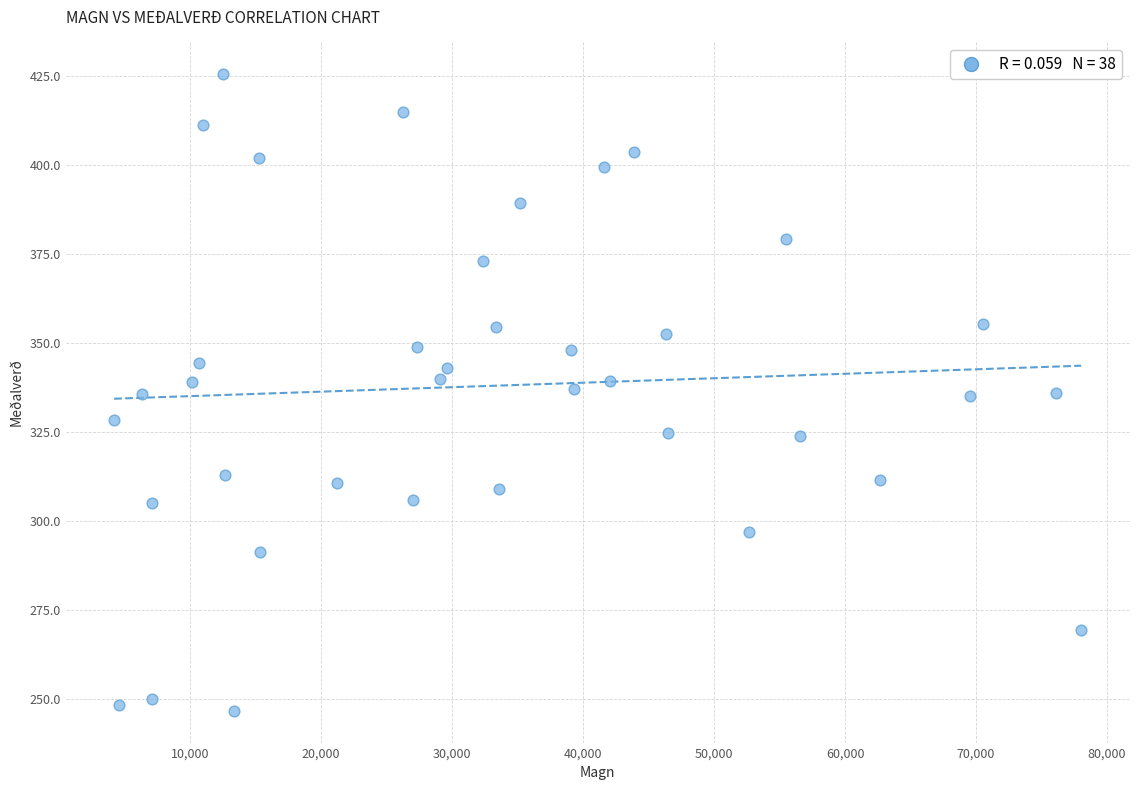

What is the range of Y values (max minus min)?

178.6